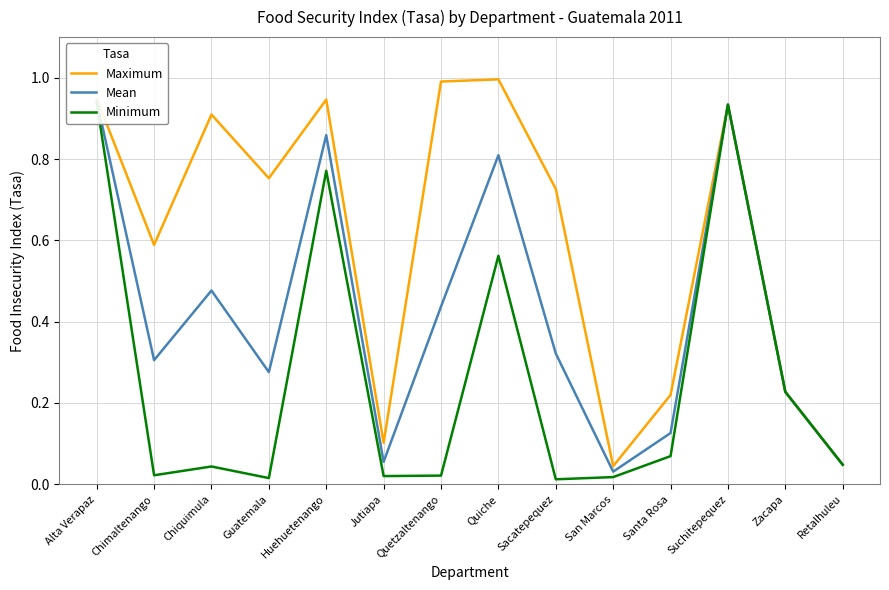

At which category does the chart reach its minimum across all series?

Sacatepequez